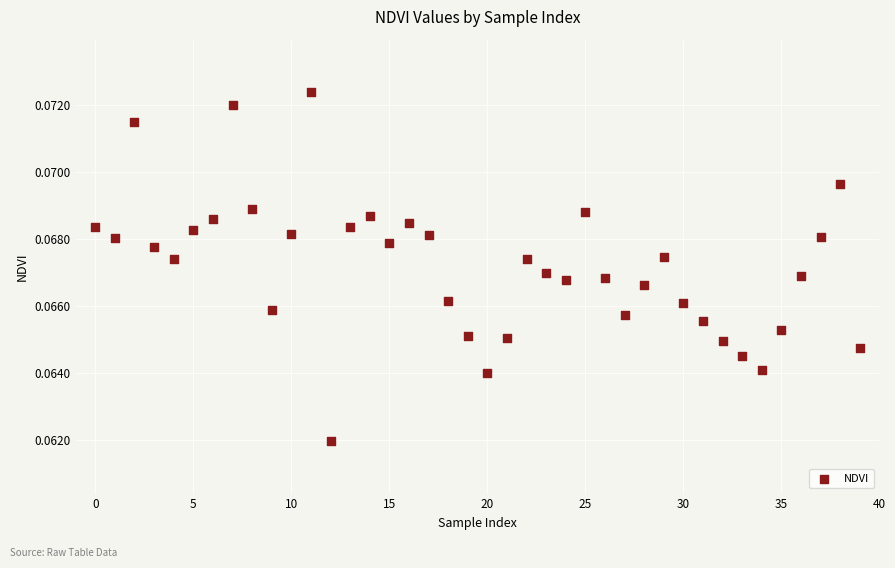

Count the number of points in this scatter plot.

40